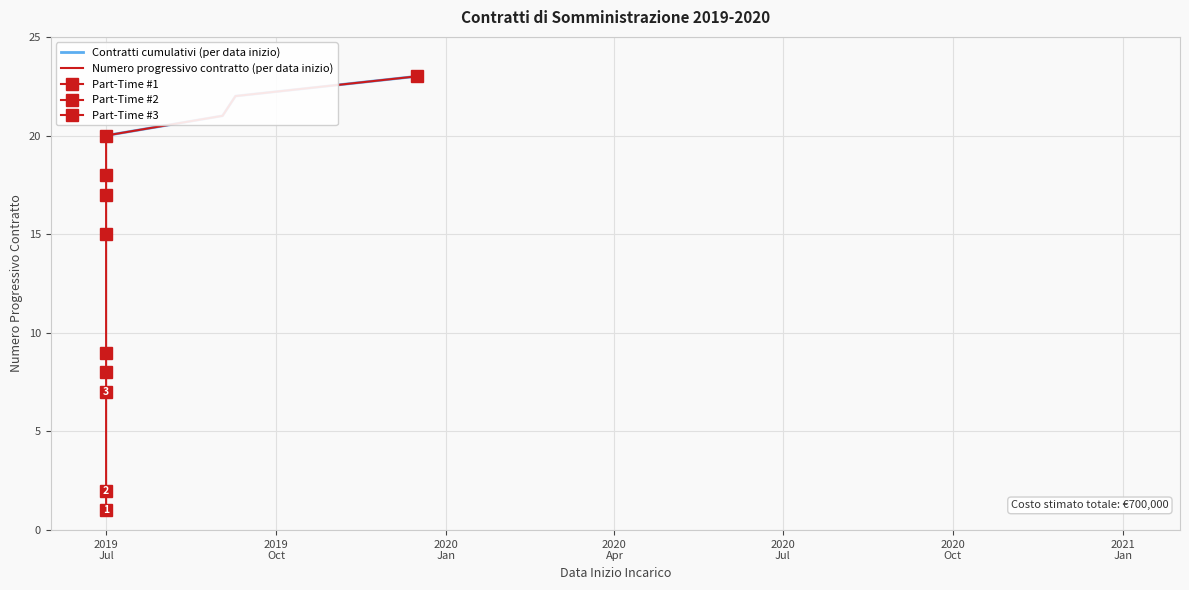

True or false: Contratti cumulativi (per data inizio) has more than 1 points higher than both neighbors.

False